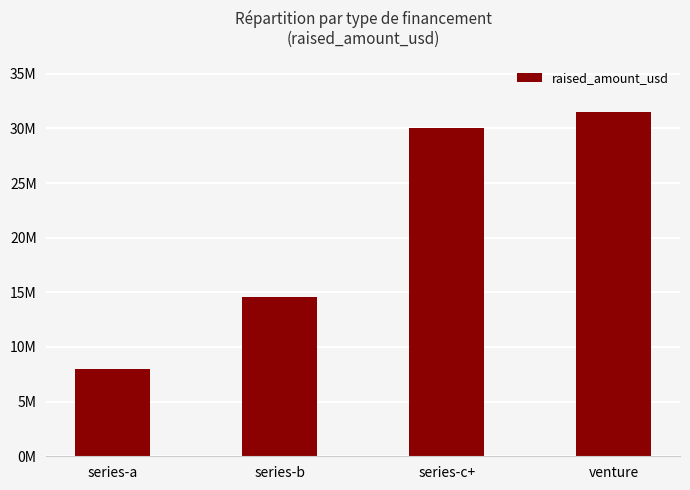

Does the chart contain any negative values?

No